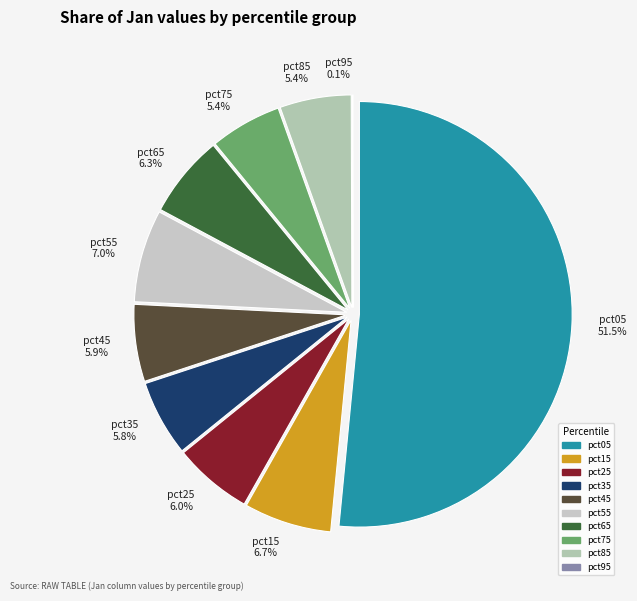

To the nearest percent, what is the difference between the largest and smallest slice percentages?

51%